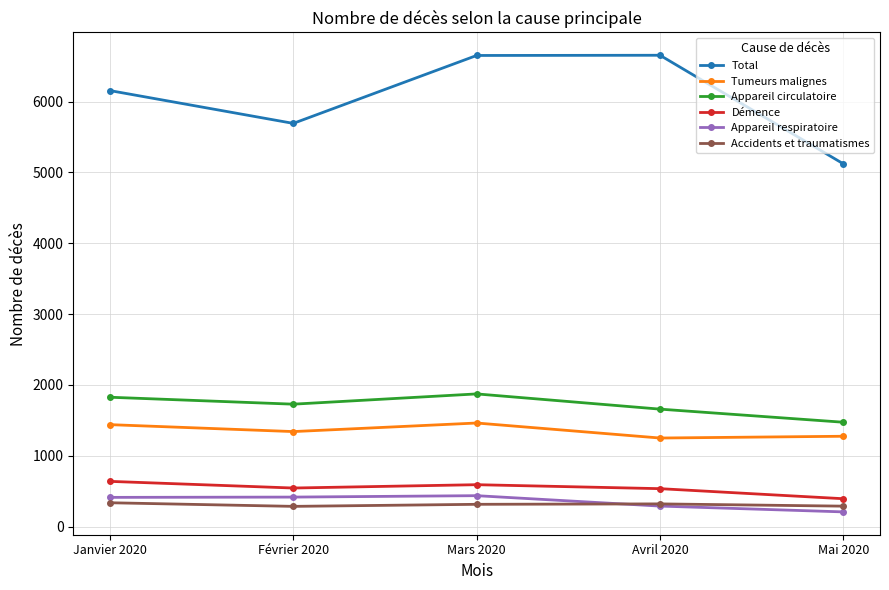

True or false: Total and Démence intersect in this chart.

False